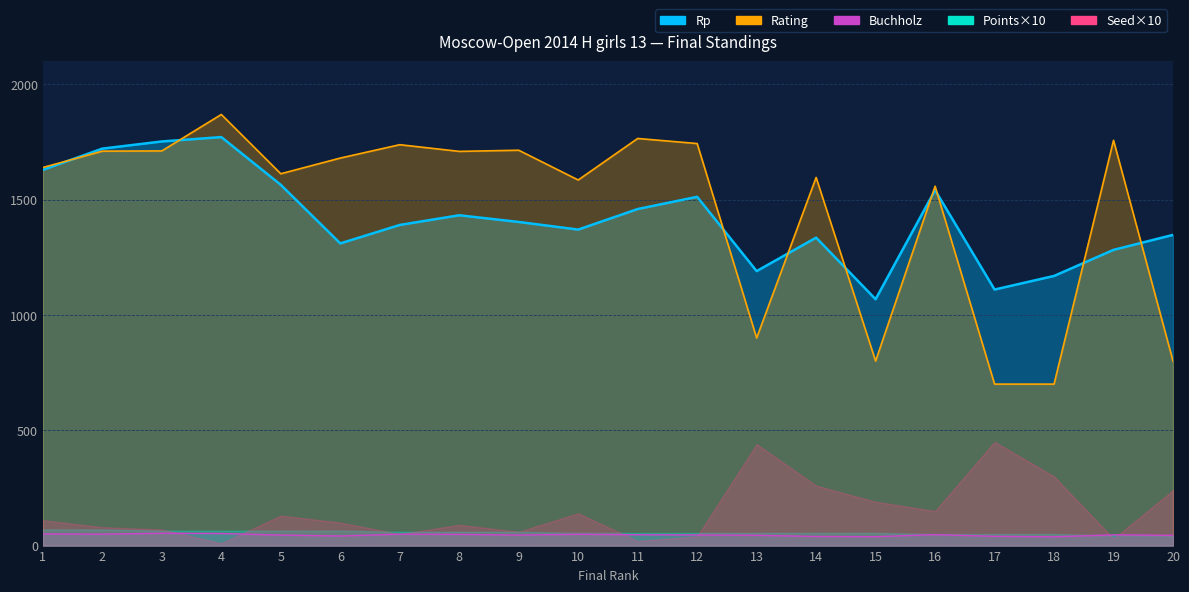

What is the sum of all Buchholz values?

917.5